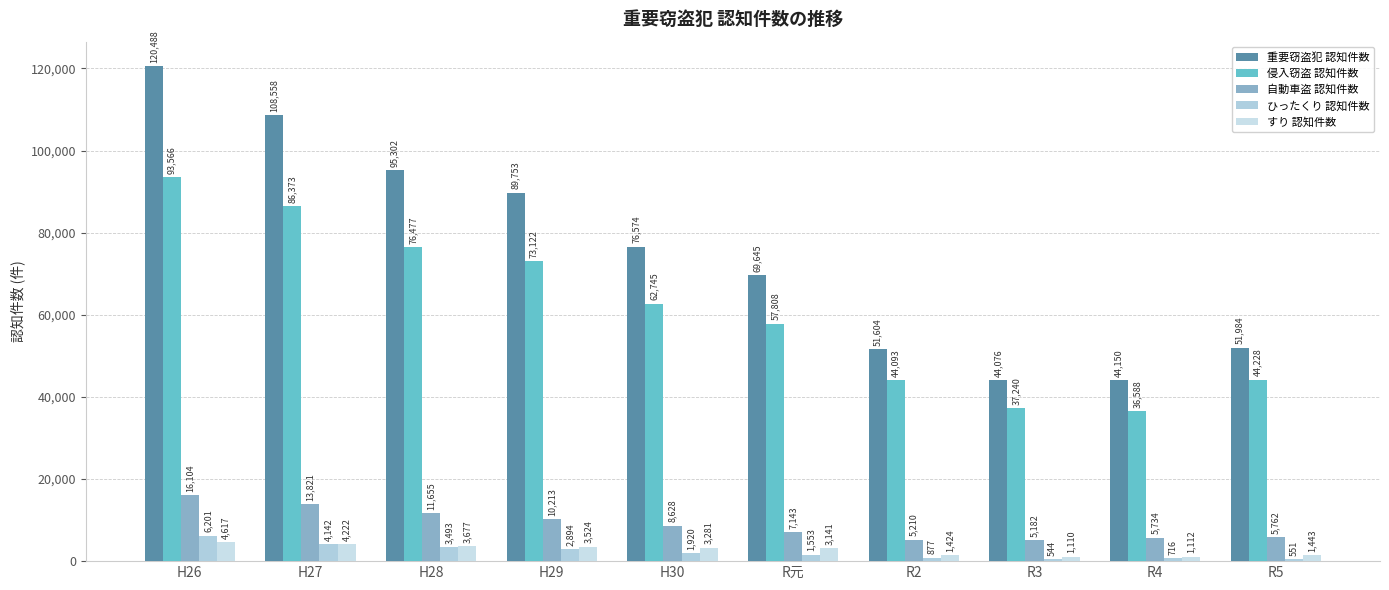

How many bars are there in total?

50